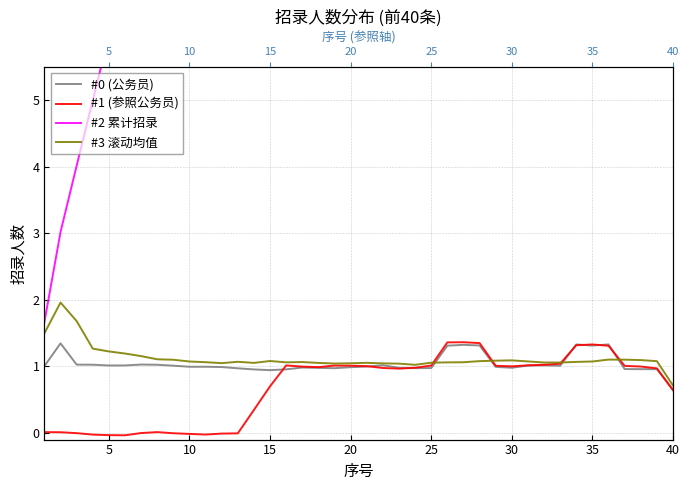

The #3 滚动均值 series shows 1.6 at 40. True or false?

False